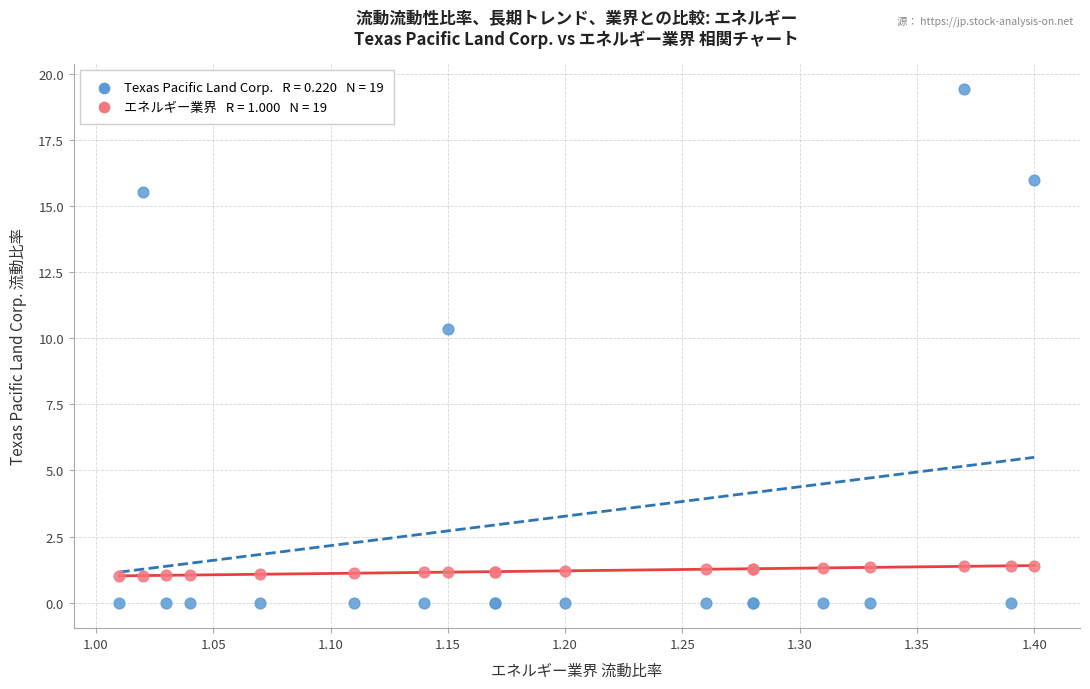

Across all series, what Y value is closest to 9?

10.3